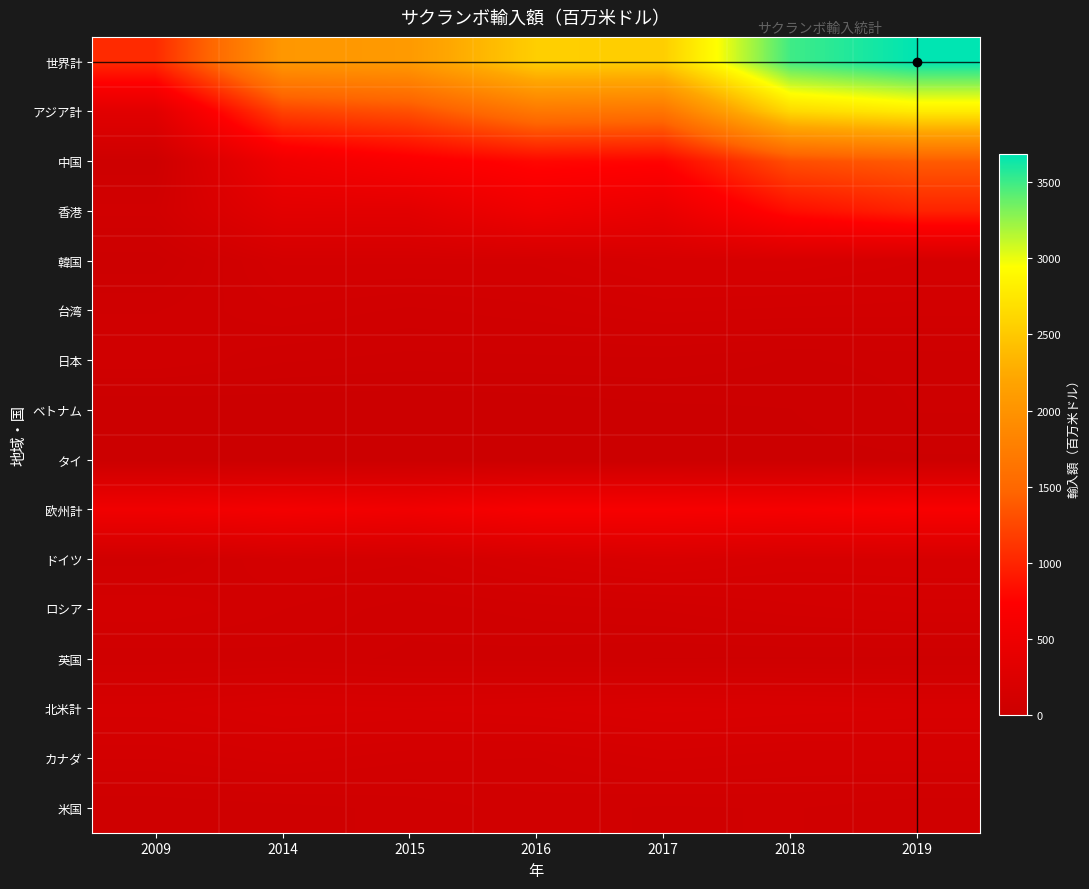

Rank the series by their maximum value, from lowest to highest.

タイ, ベトナム, 英国, 日本, 米国, 台湾, ロシア, カナダ, 韓国, ドイツ, 北米計, 欧州計, 香港, 中国, アジア計, 世界計